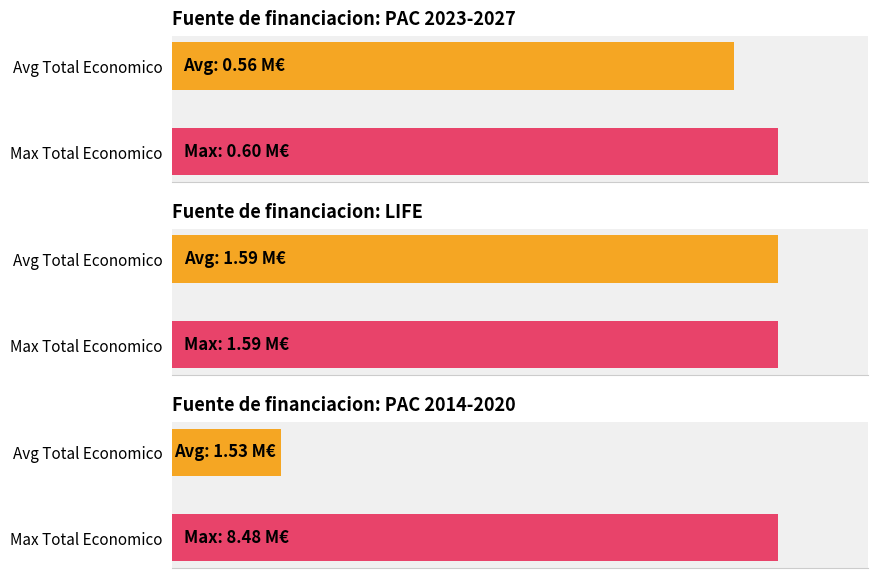

Are the bars grouped side by side (vs. stacked)?

No